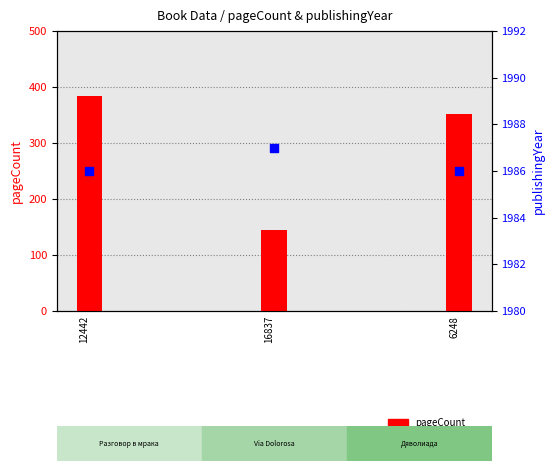

Which series has the largest total across all categories?

publishingYear